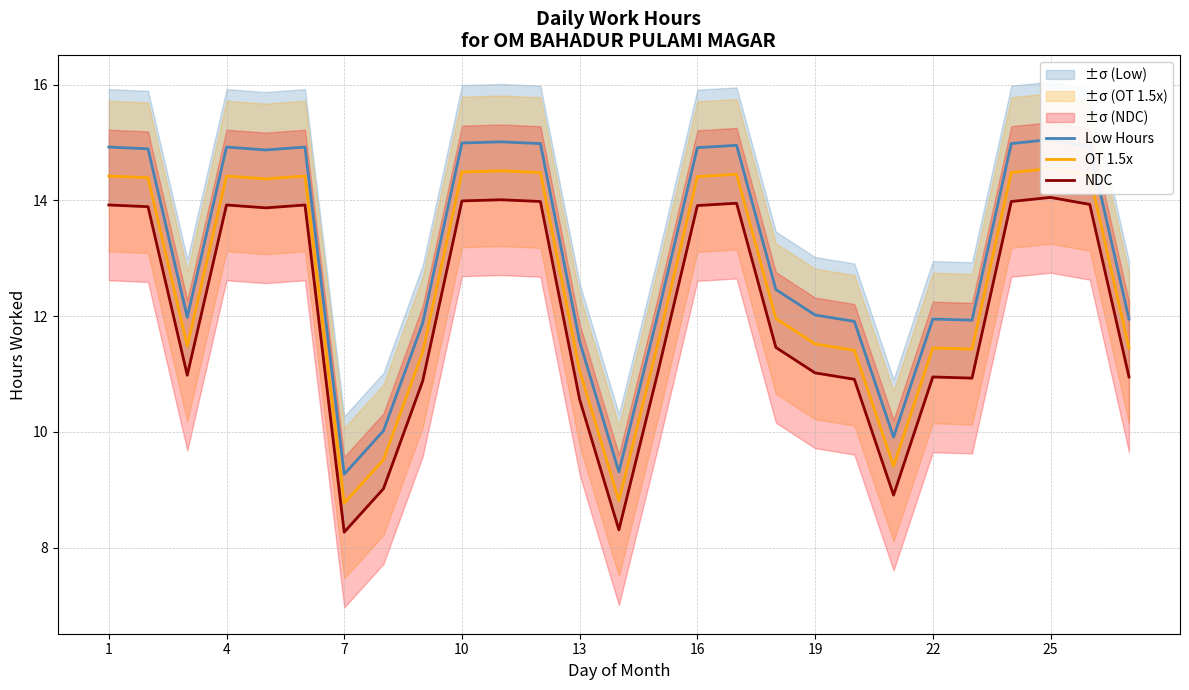

At which category is the sum across all series the highest?

25